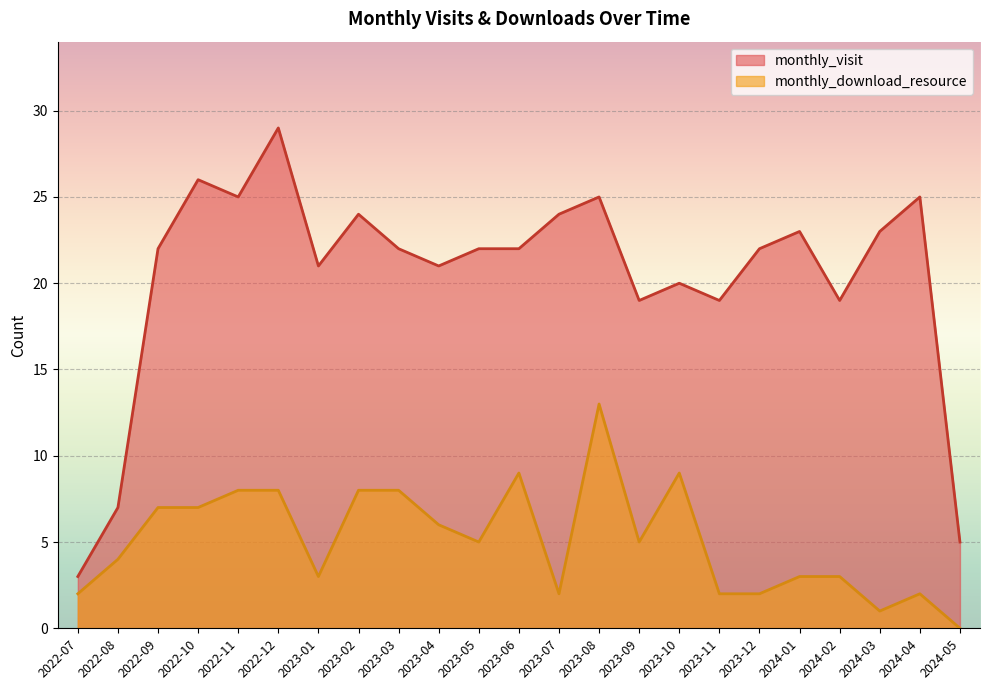

At 2022-11, list the series in order from largest to smallest.

monthly_visit, monthly_download_resource